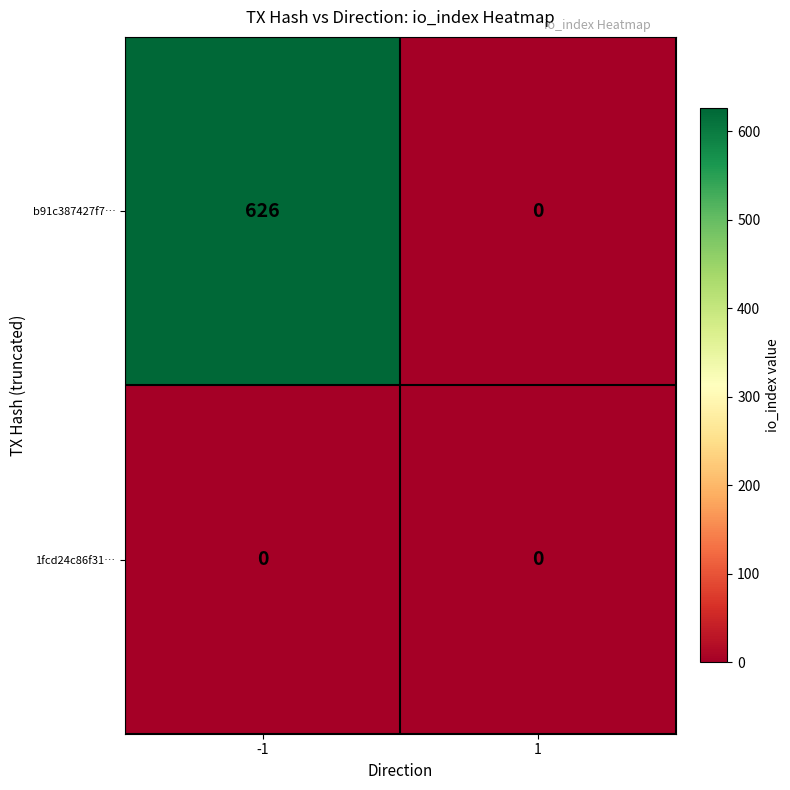

List the labels in order of b91c387427f7… value, largest first.

-1, 1